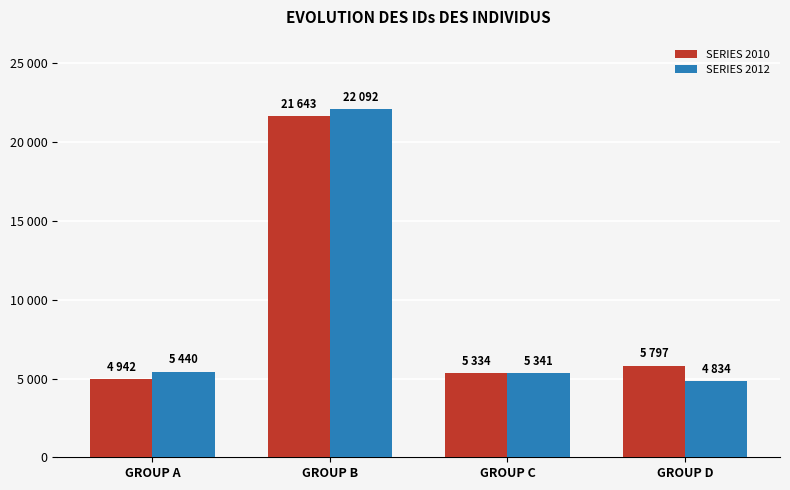

What is the spread (max minus min) of values at GROUP A?

498